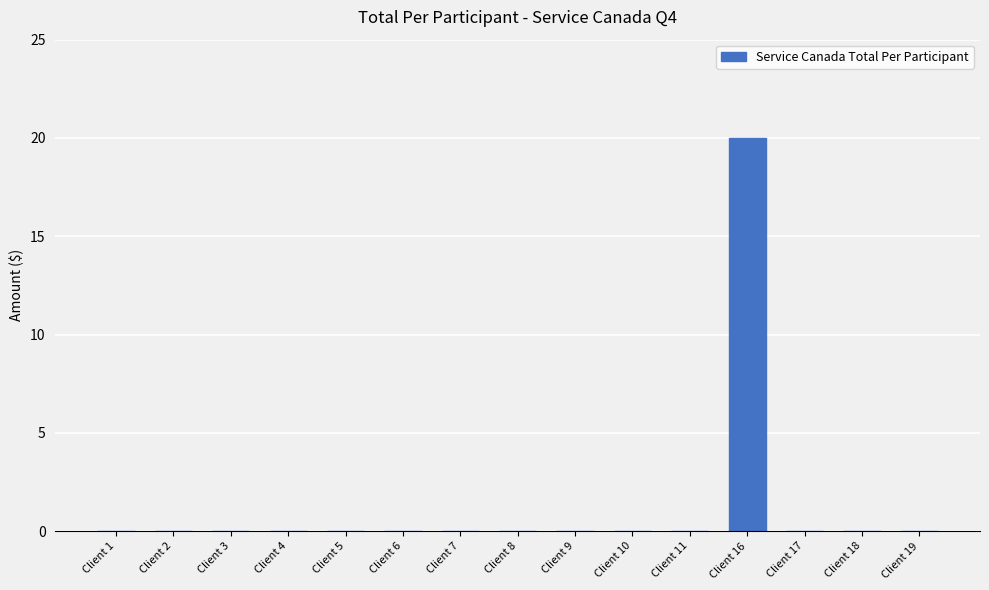

What is the greatest value displayed?

20